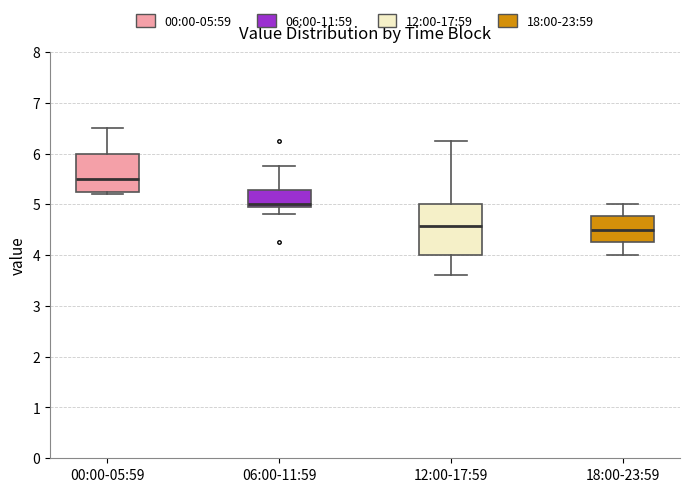

Where does the lower whisker of the box for 06:00-11:59 end on the y-axis? The values are not printed on the chart, so give them approximately, as read against the axis.

4.8